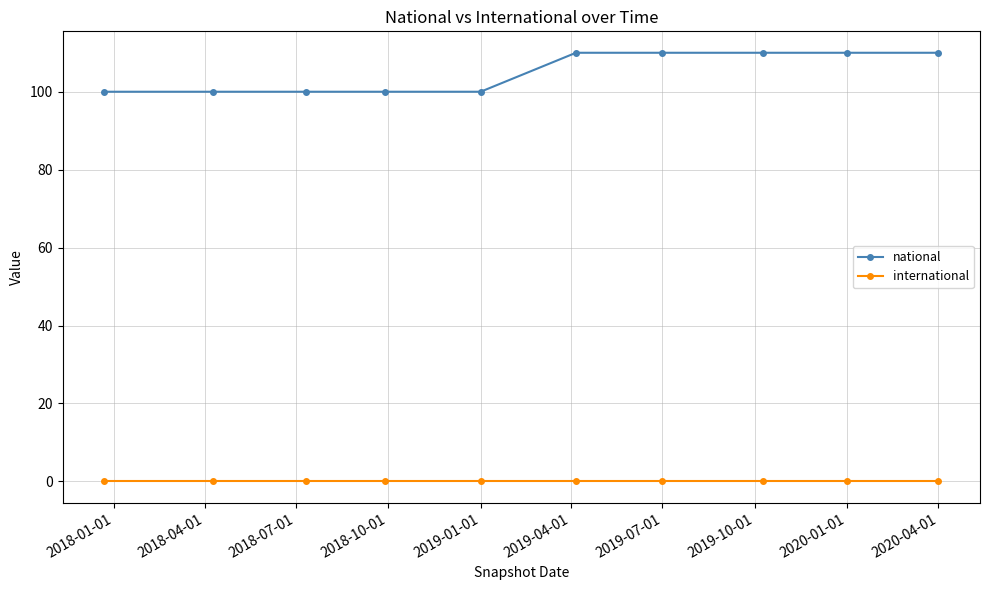

What is the minimum value for national?

100